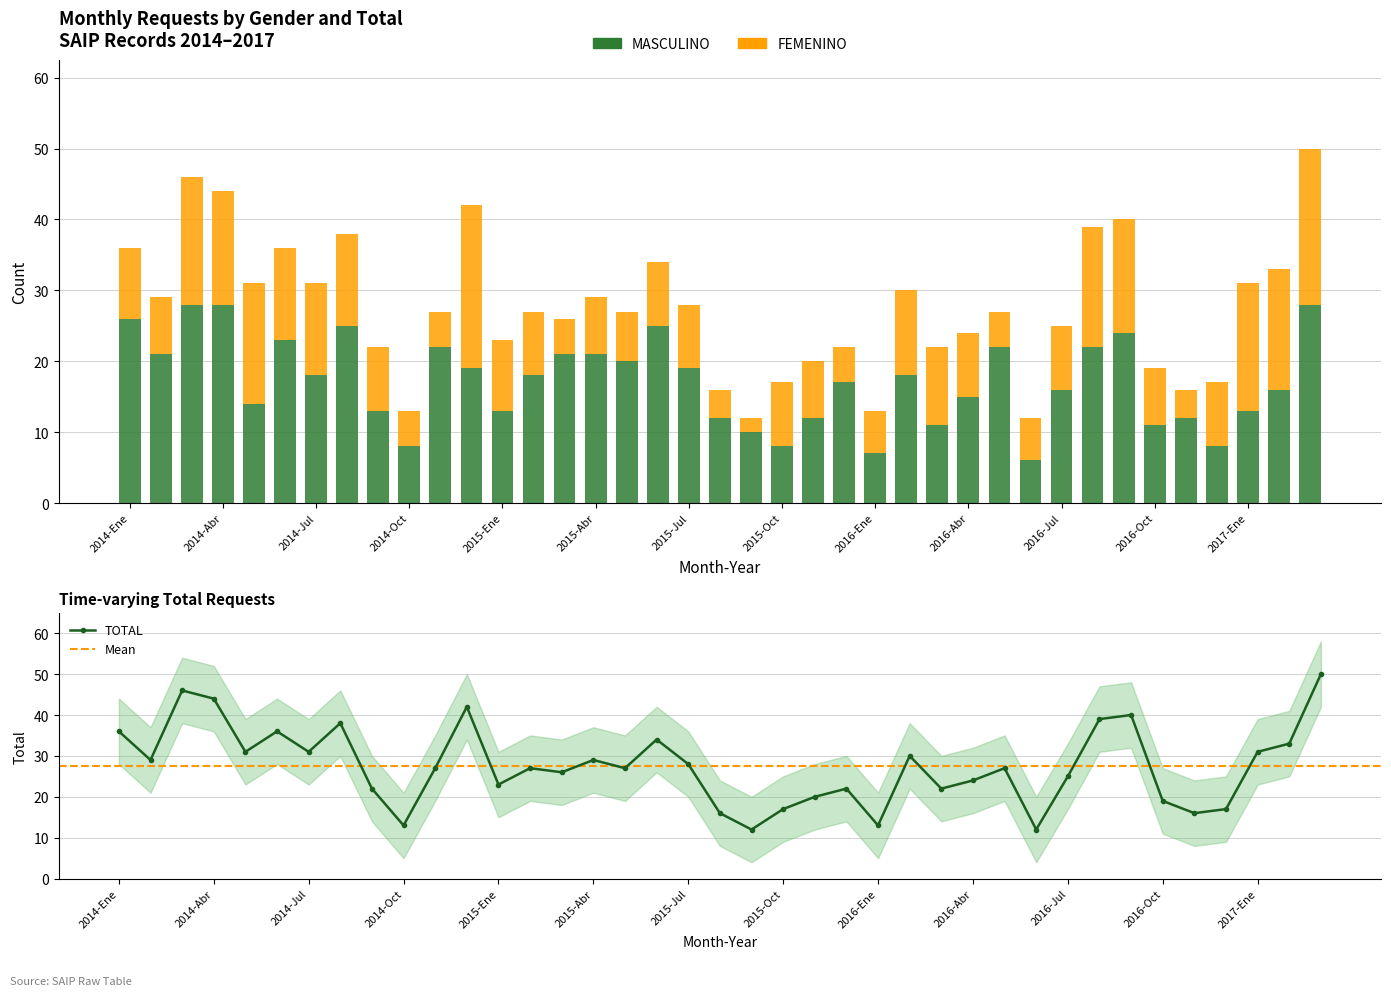

Which label corresponds to the smallest value in the chart?

2015-Sep